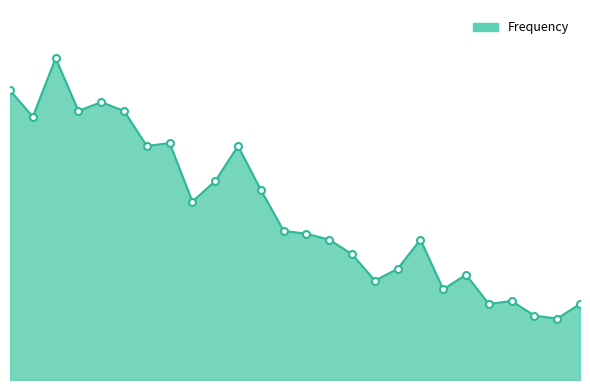

Does the chart have visible grid lines?

No